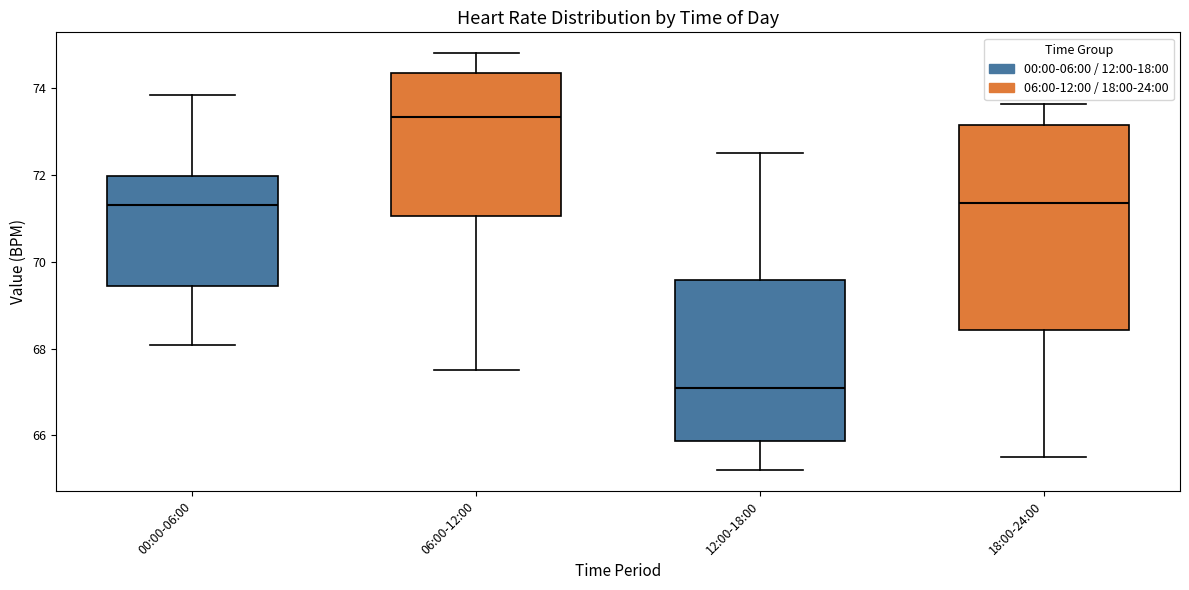

Reading left to right, read every box against the y-axis: the position of its median line, the range the box covers, and the ends of its whiskers. The values are not printed on the chart, so give them approximately, as read against the axis.

00:00-06:00: median 71.4, box 69.4 to 72.0, whiskers 68.0 to 73.8
06:00-12:00: median 73.4, box 71.0 to 74.4, whiskers 67.6 to 74.8
12:00-18:00: median 67.2, box 65.8 to 69.6, whiskers 65.2 to 72.6
18:00-24:00: median 71.4, box 68.4 to 73.2, whiskers 65.6 to 73.6